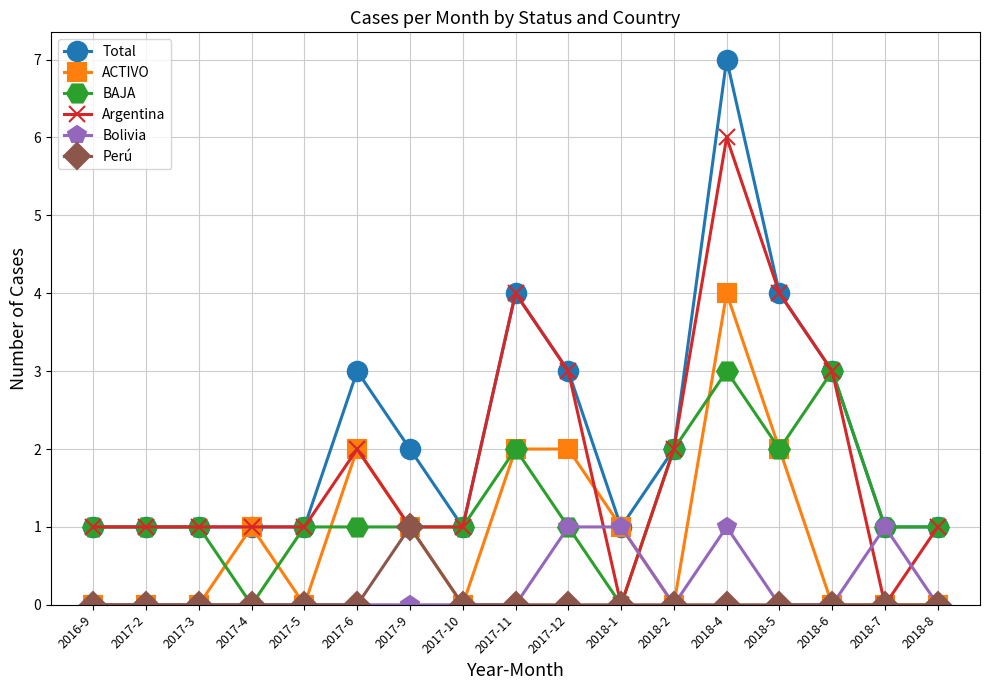

Which series changed the most between 2017-9 and 2017-12?

Argentina